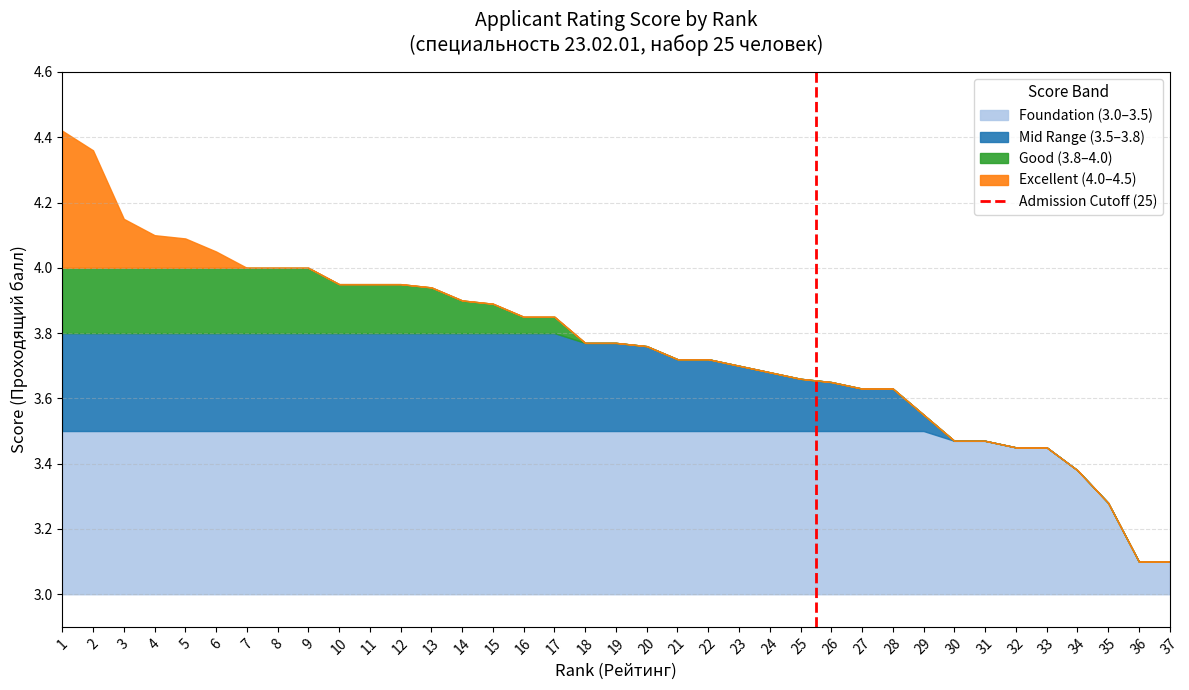

Is it true that Foundation (3.0–3.5) equals 0.3 at 22?

False